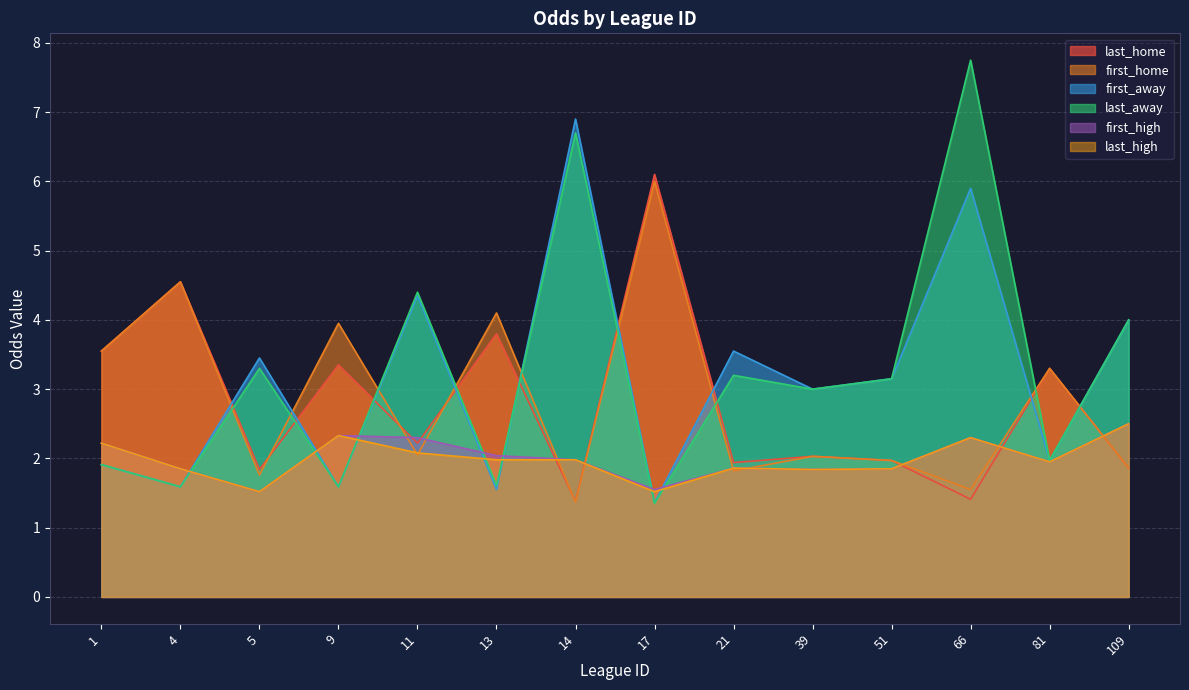

True or false: last_home has more than 2 points higher than both neighbors.

True